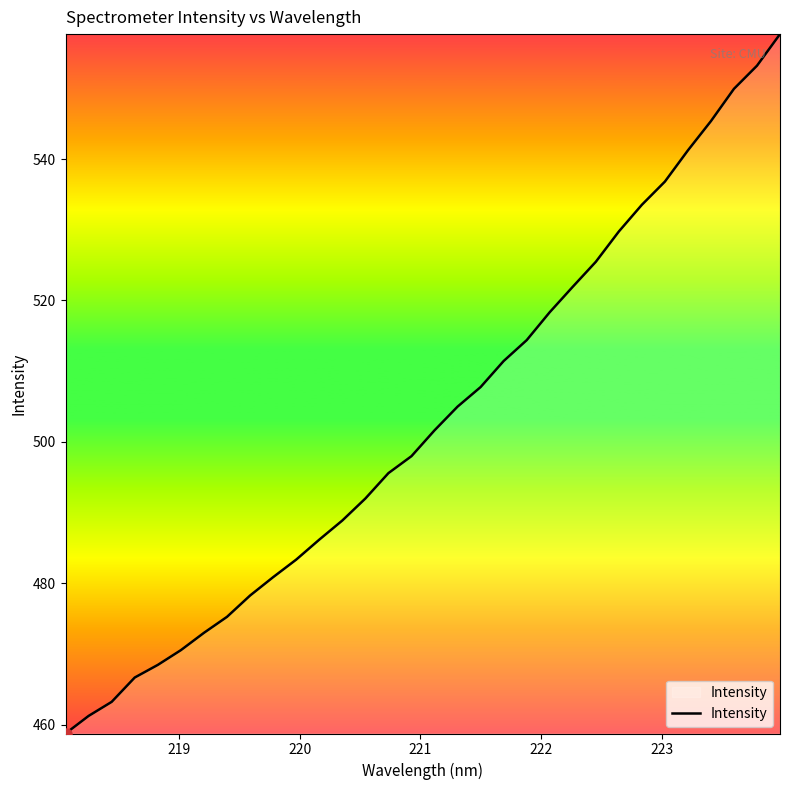

Reading right to left, transcribe all the data shown in this chart.

557.7	553.2	549.9	545.4	541.2	536.8	533.5	529.8	525.5	521.9	518.3	514.4	511.4	507.8	505.0	501.6	498.0	495.6	492.0	488.9	486.2	483.4	480.9	478.3	475.3	473.0	470.6	468.5	466.7	463.3	461.3	458.8